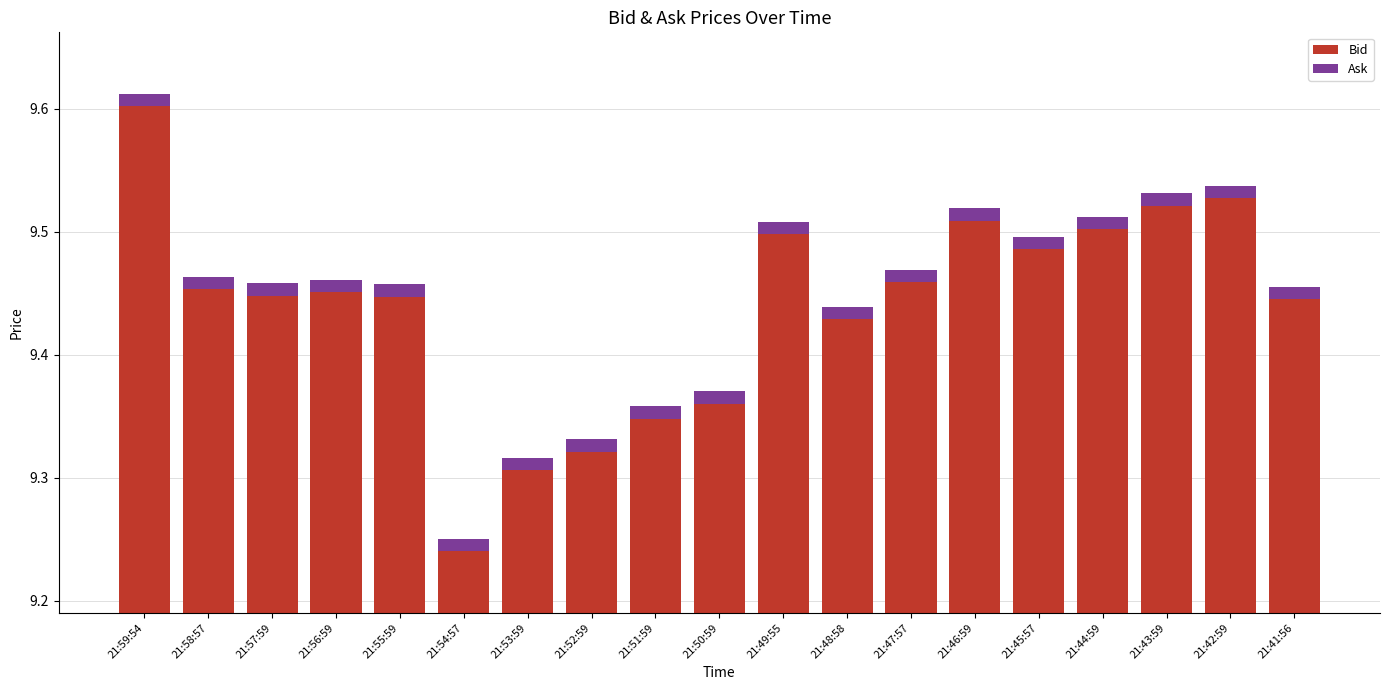

Are the bars horizontal?

No